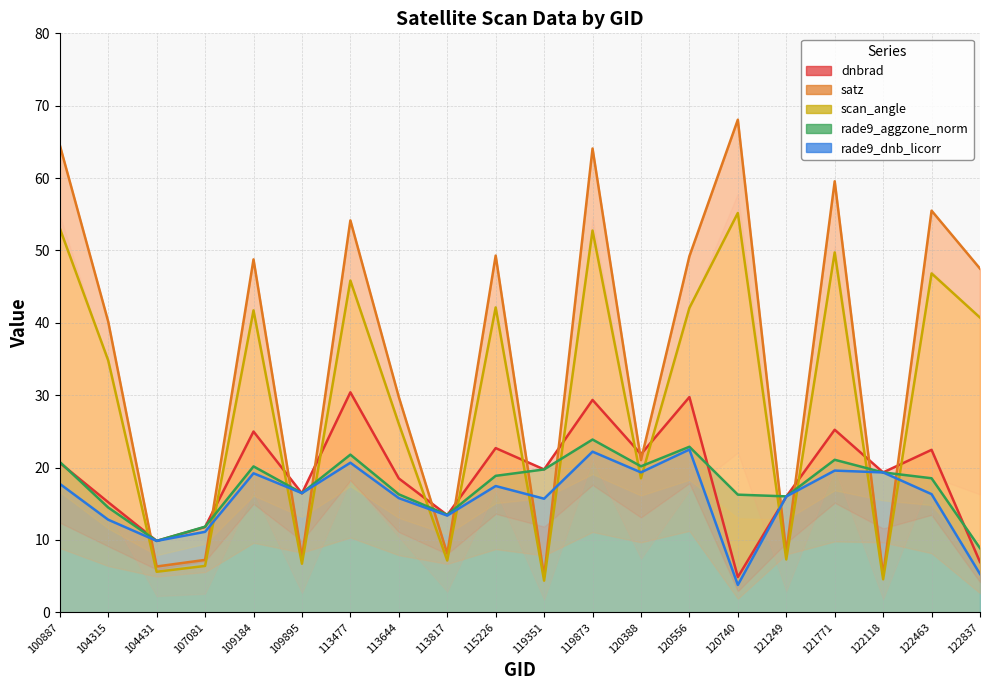

At which label is dnbrad closest to 17?

109895